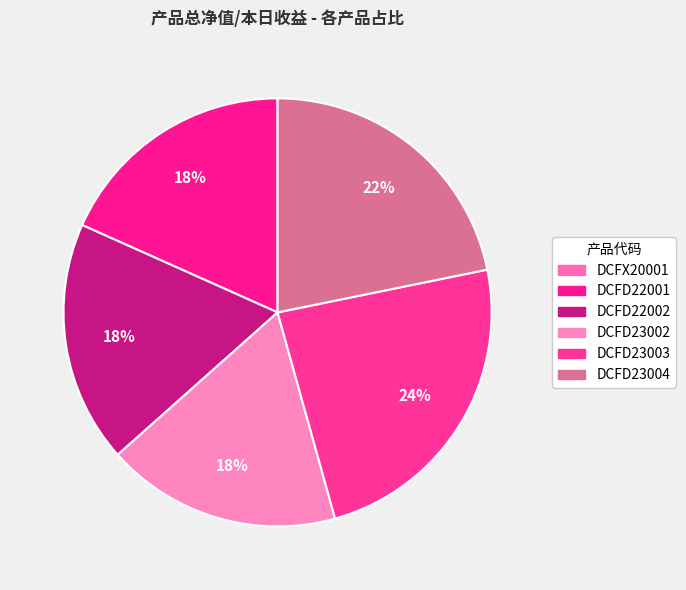

Does any single category account for the majority?

No